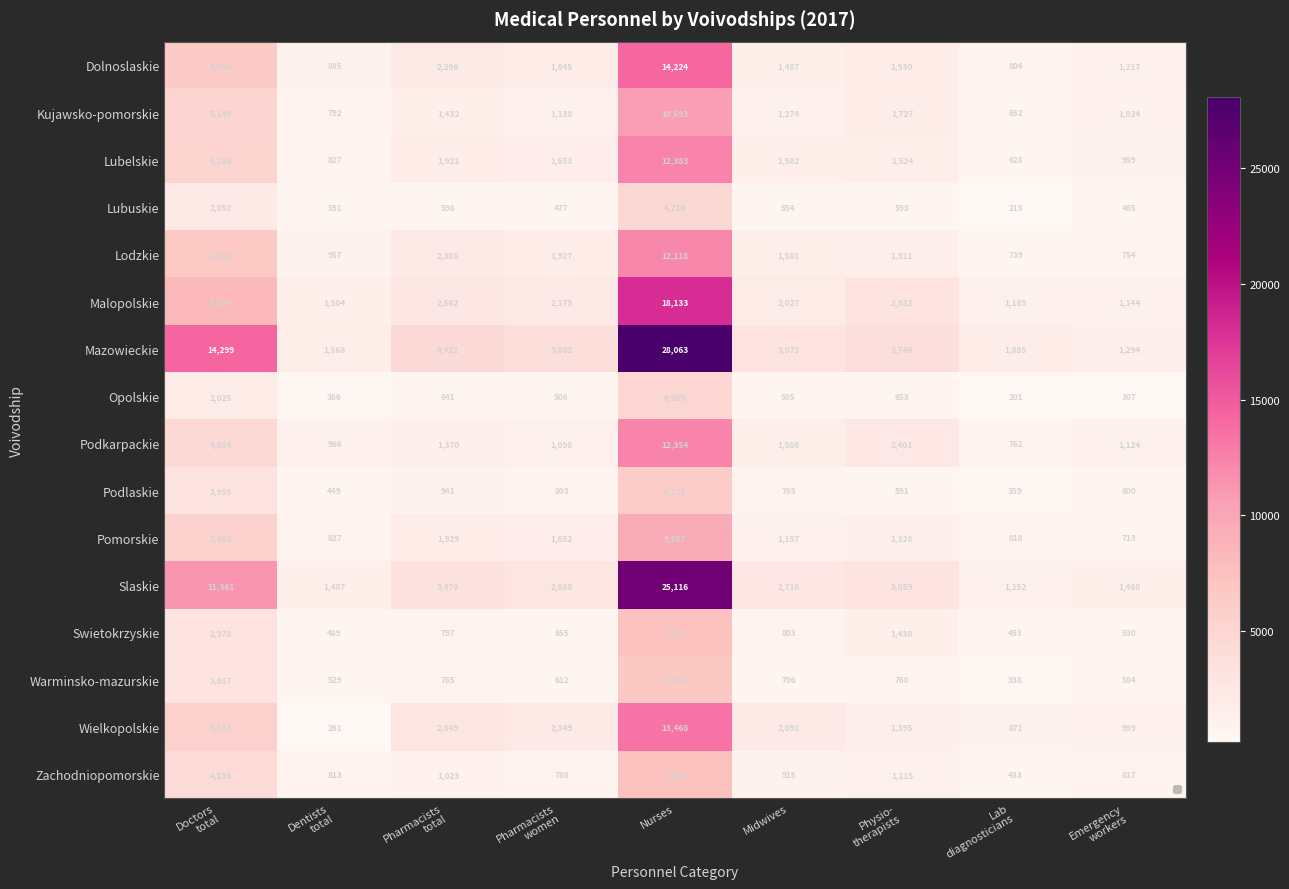

How many data points does each series have?

9